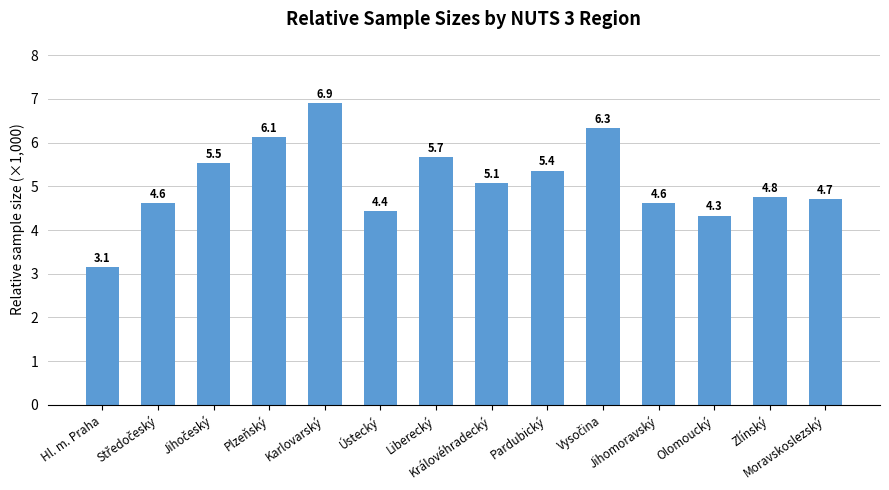

How many values are below 5?

7